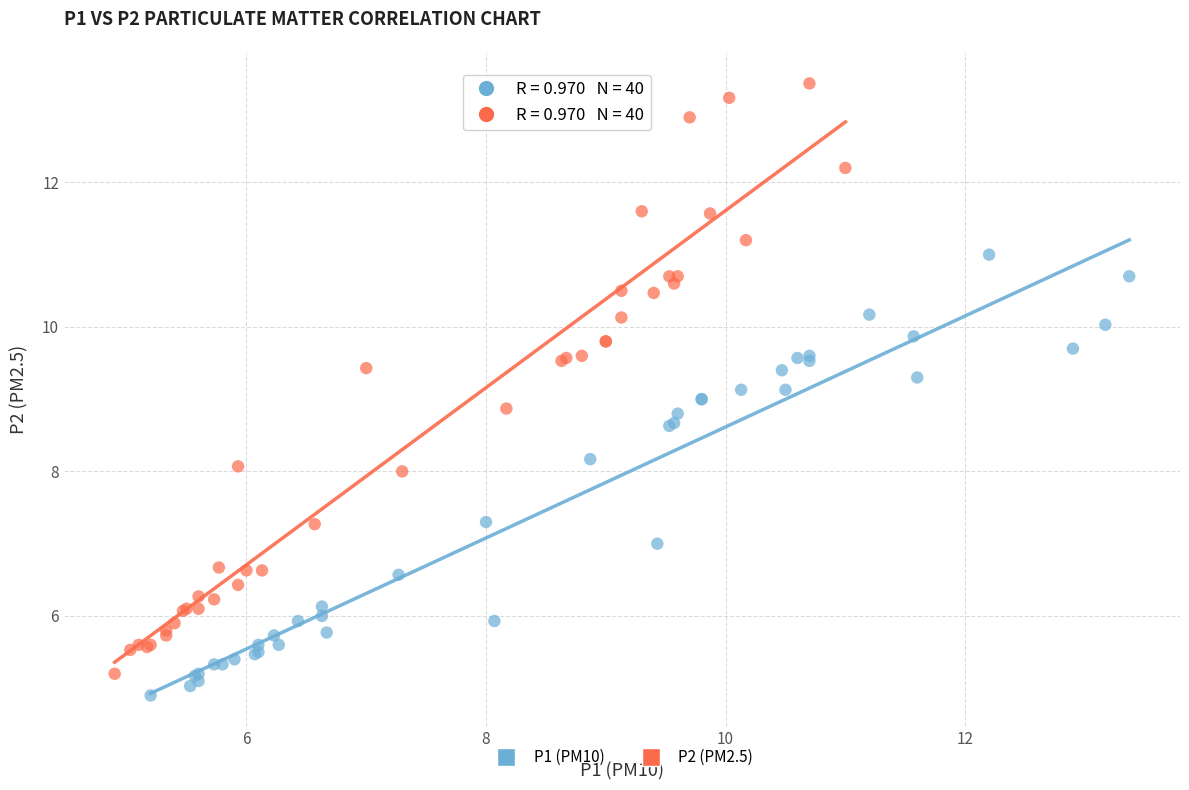

Which series reaches the maximum Y coordinate?

P2 (PM2.5)